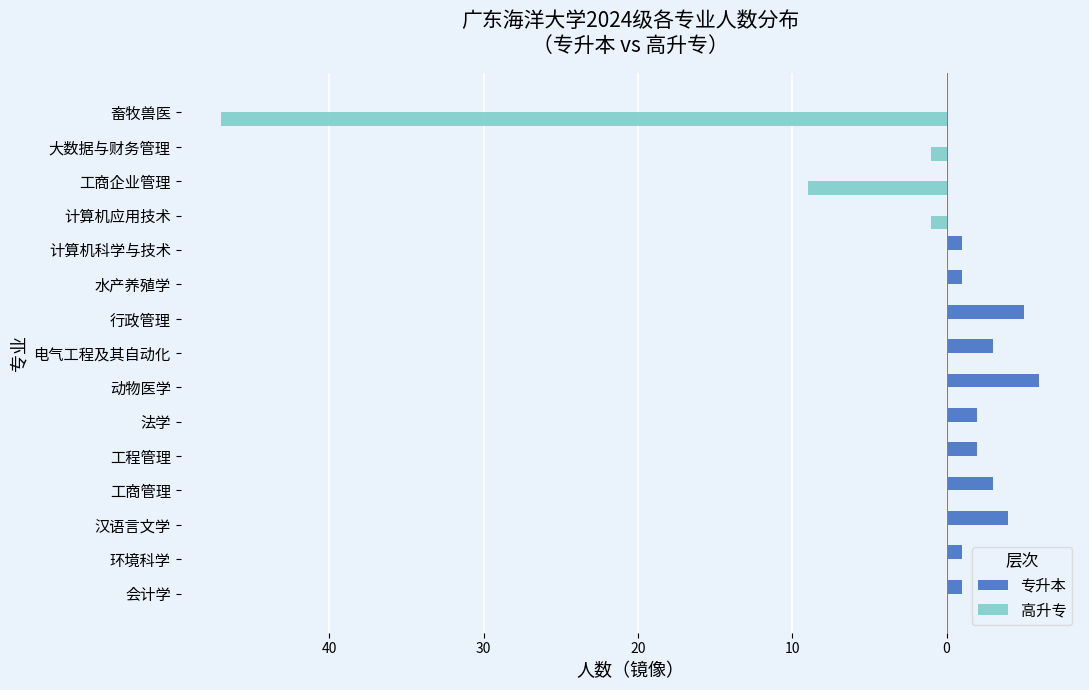

What are all the series names shown in the legend?

专升本, 高升专